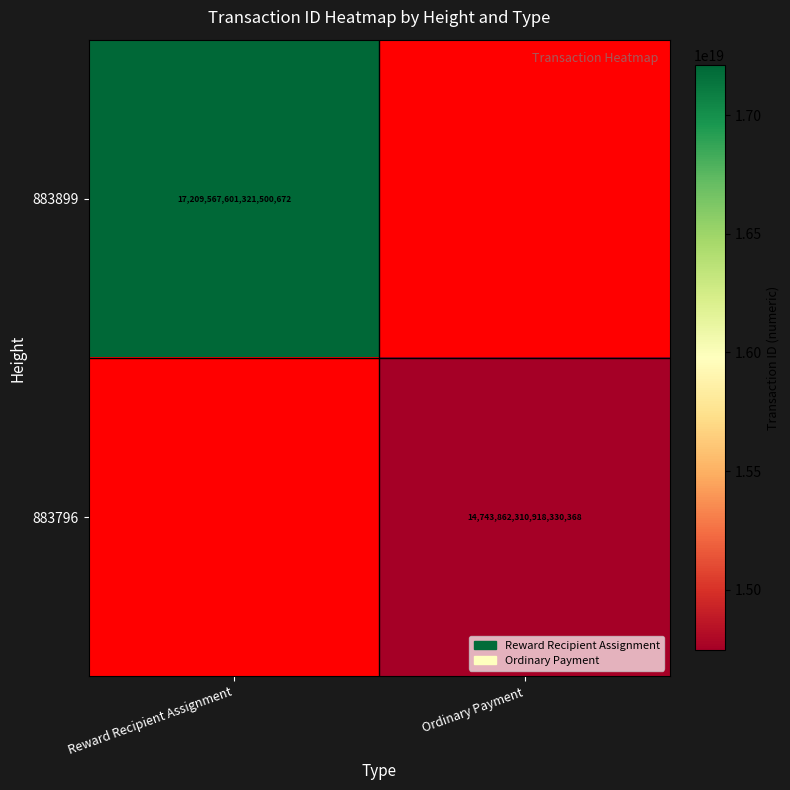

The value of 883899 at Reward Recipient Assignment is 5922490913206293504. True or false?

False